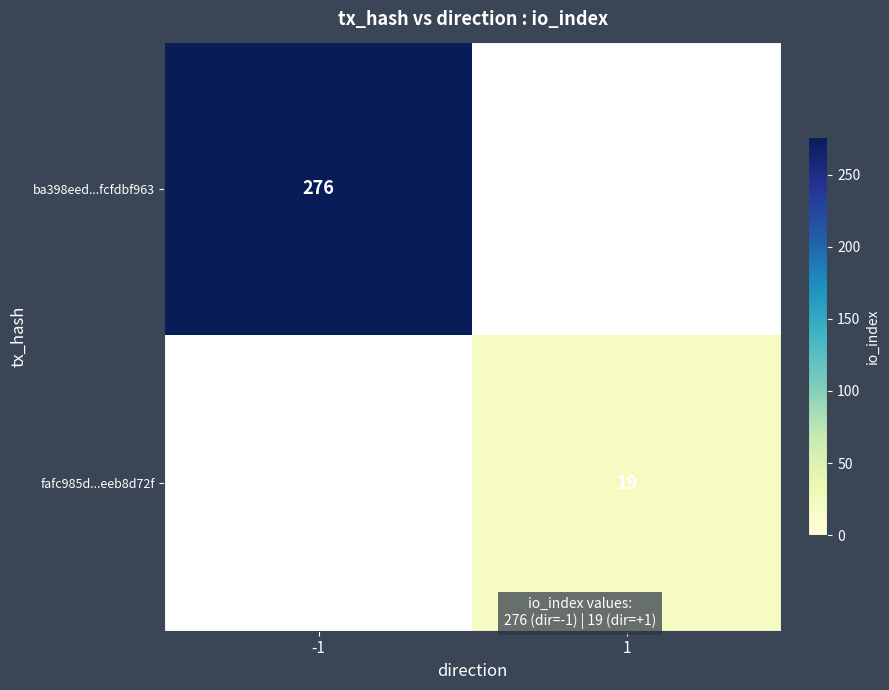

Is the value of ba398eed...fcfdbf963 at -1 greater than the value of fafc985d...eeb8d72f at 1?

Yes